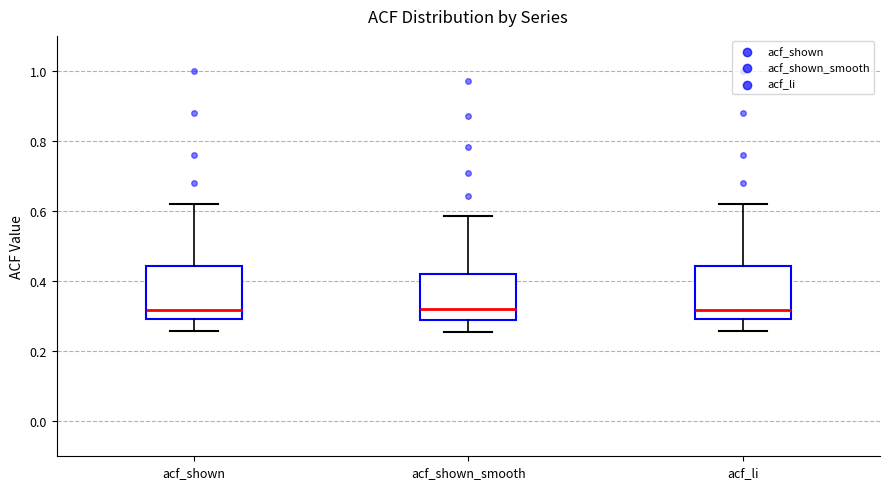

Reading left to right, transcribe this box plot: for each box, give where its median line is, the range the box spans, and where its two whiskers end, as read against the y-axis. The values are not printed on the chart, so give them approximately, as read against the axis.

acf_shown: median 0.32, box 0.30 to 0.44, whiskers 0.26 to 0.62
acf_shown_smooth: median 0.32, box 0.28 to 0.42, whiskers 0.26 to 0.58
acf_li: median 0.32, box 0.30 to 0.44, whiskers 0.26 to 0.62